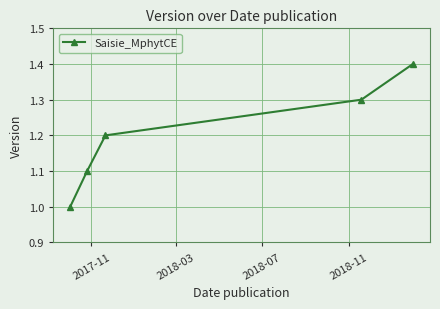

What is the value of the 4th point from the left?

1.3